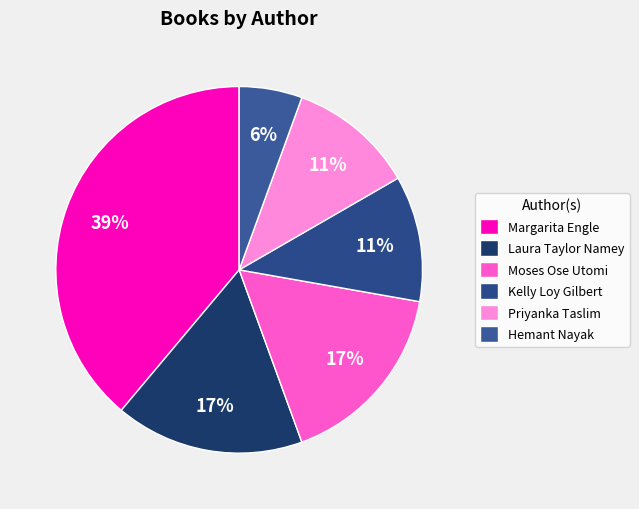

Which has a higher value, Priyanka Taslim or Margarita Engle?

Margarita Engle